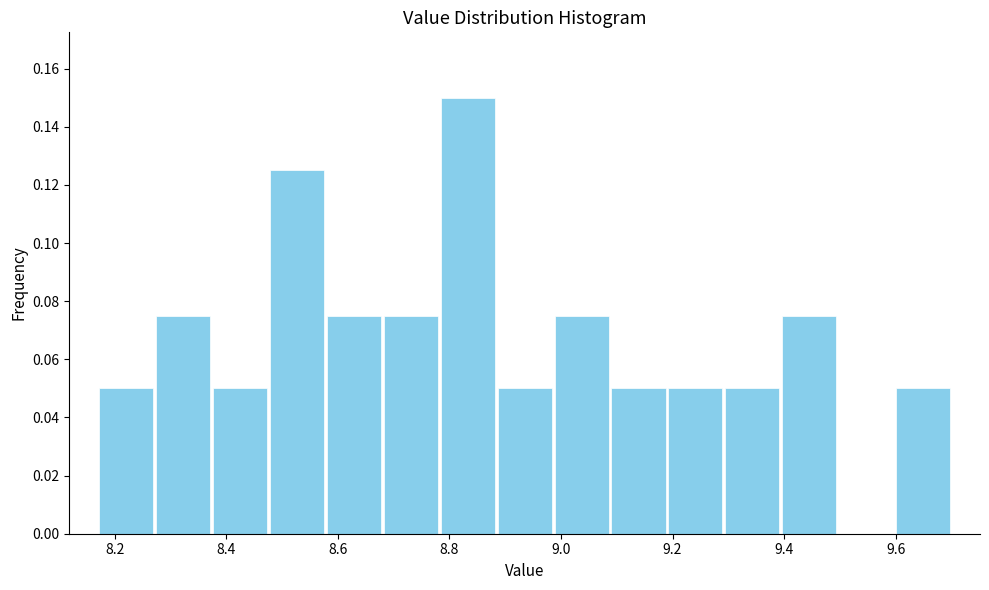

Reading left to right, list every bar in this chart as the range it spans on the x-axis followed by its height. Neither the bar edges nor the heights are printed on the chart, so give them approximately, as read against the axes.

8.170 to 8.272: 0.050
8.272 to 8.374: 0.076
8.374 to 8.476: 0.050
8.476 to 8.578: 0.126
8.578 to 8.680: 0.076
8.680 to 8.782: 0.076
8.782 to 8.884: 0.150
8.884 to 8.986: 0.050
8.986 to 9.088: 0.076
9.088 to 9.190: 0.050
9.190 to 9.292: 0.050
9.292 to 9.394: 0.050
9.394 to 9.496: 0.076
9.496 to 9.598: 0
9.598 to 9.700: 0.050